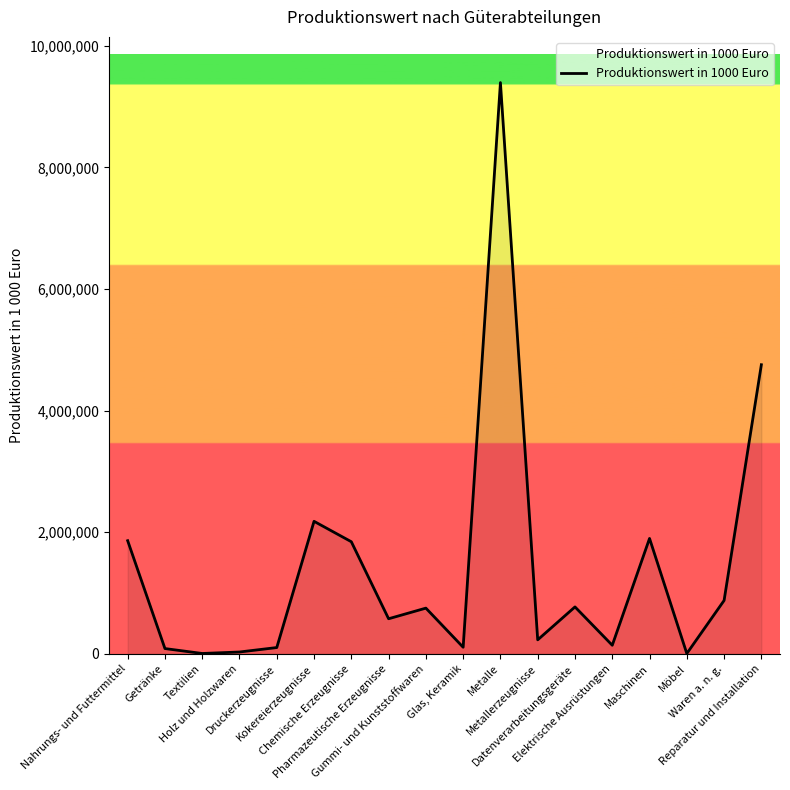

What position from the left is Datenverarbeitungsgeräte?

13